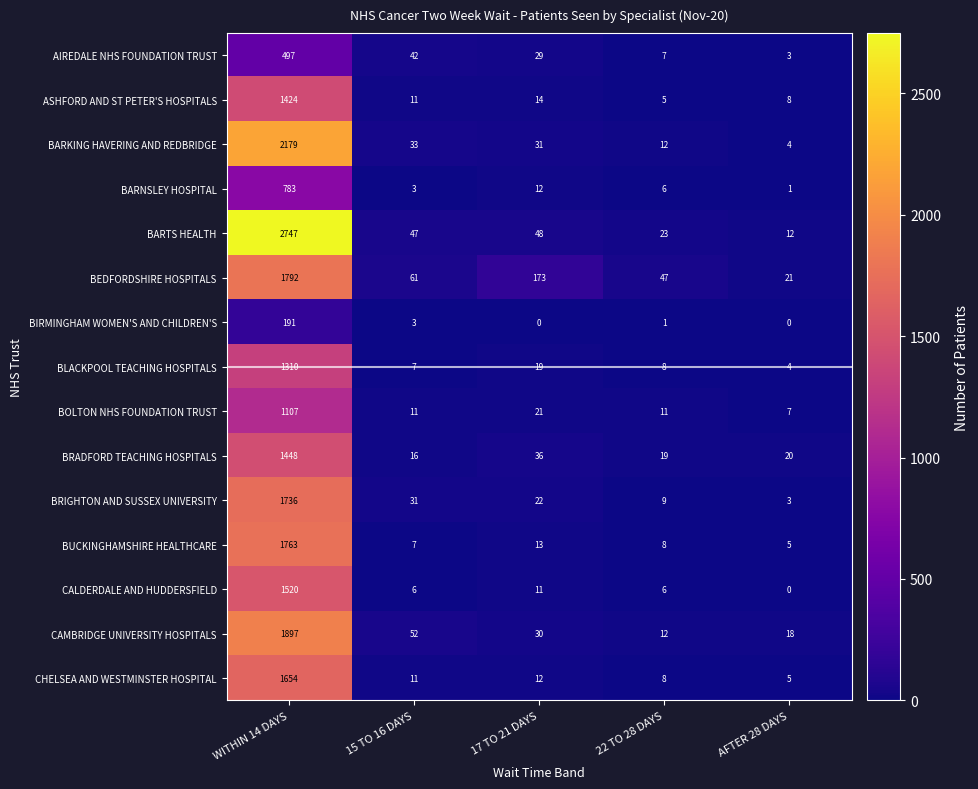

Which series has the largest range (max minus min)?

BARTS HEALTH